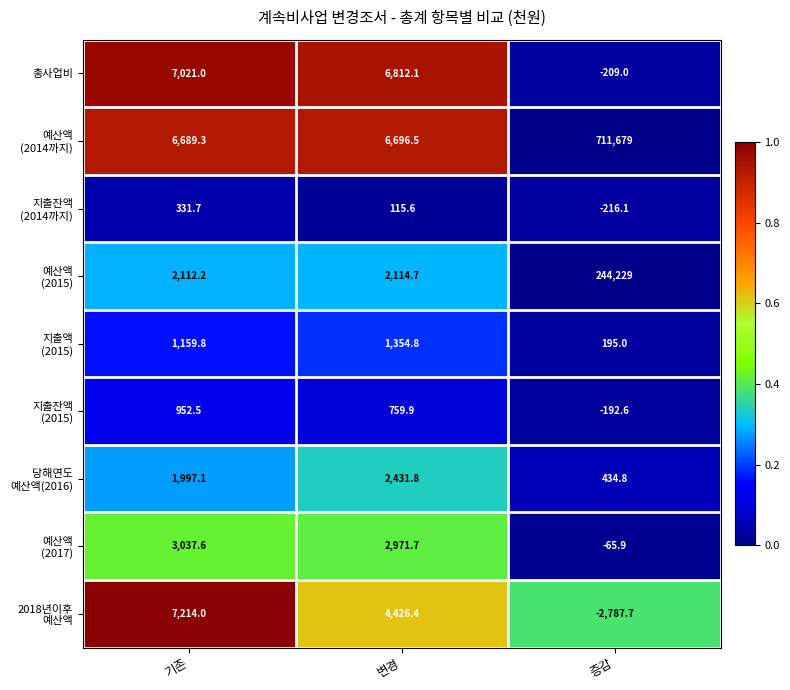

Which category has the highest value across all series?

증감